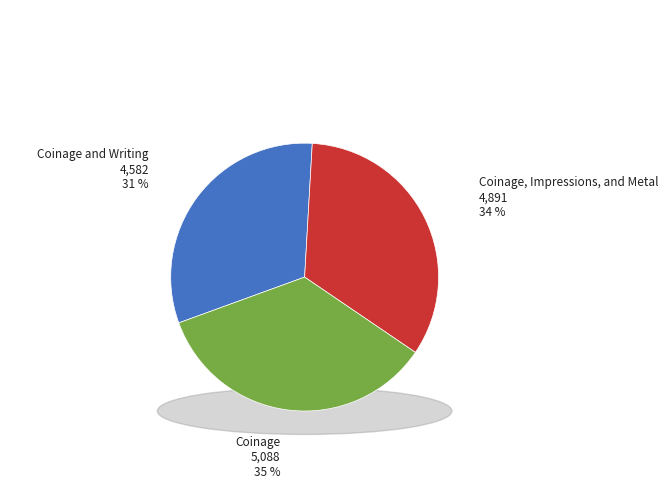

To the nearest percent, what is the average slice percentage?

33%